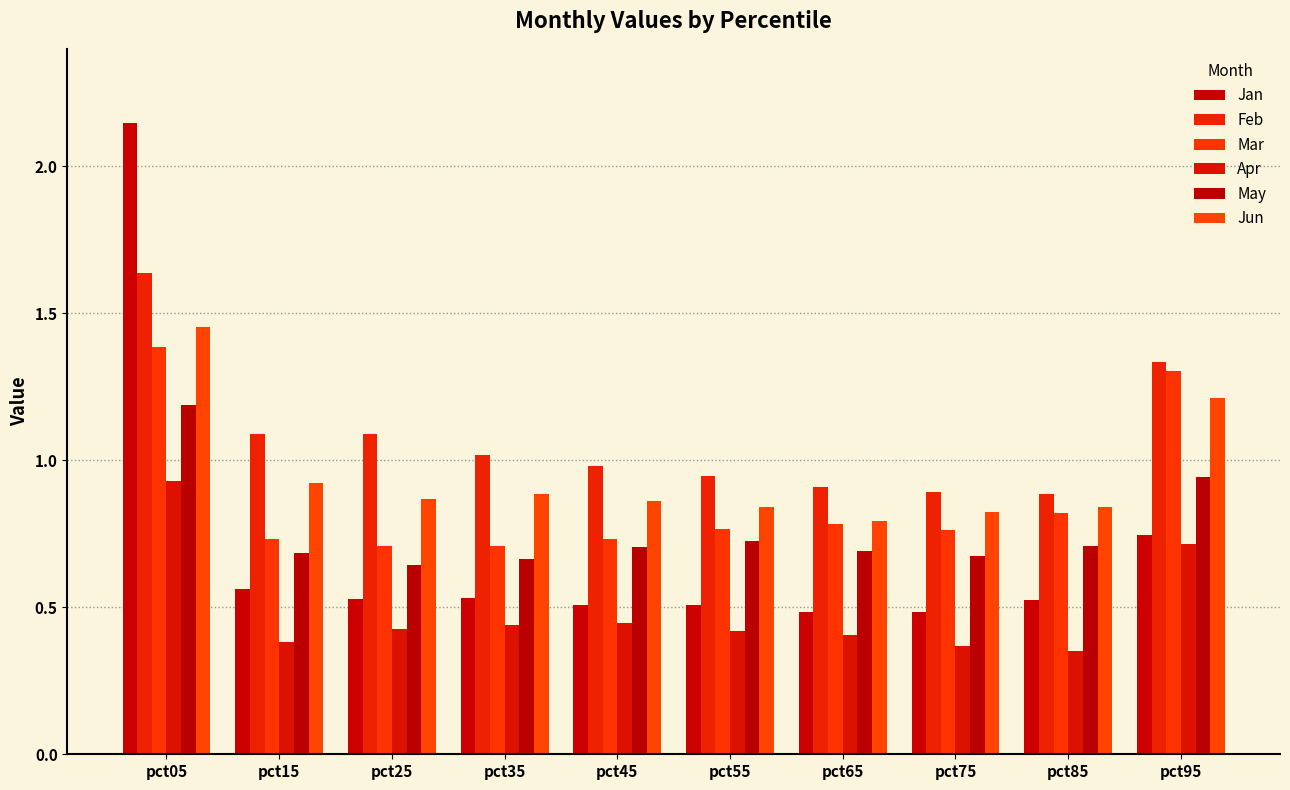

Reading left to right, what are all the values shown in this chart?

Jan: 2.1	0.6	0.5	0.5	0.5	0.5	0.5	0.5	0.5	0.7
Feb: 1.6	1.1	1.1	1.0	1.0	0.9	0.9	0.9	0.9	1.3
Mar: 1.4	0.7	0.7	0.7	0.7	0.8	0.8	0.8	0.8	1.3
Apr: 0.9	0.4	0.4	0.4	0.4	0.4	0.4	0.4	0.4	0.7
May: 1.2	0.7	0.6	0.7	0.7	0.7	0.7	0.7	0.7	0.9
Jun: 1.5	0.9	0.9	0.9	0.9	0.8	0.8	0.8	0.8	1.2